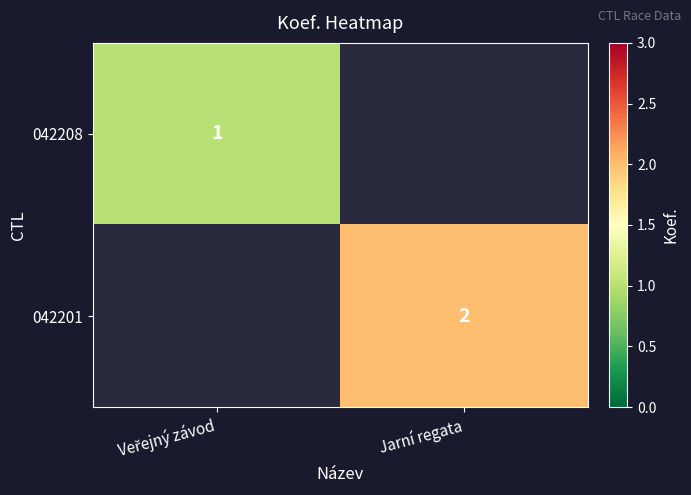

Is it true that 042201 equals 1 at Jarní regata?

False